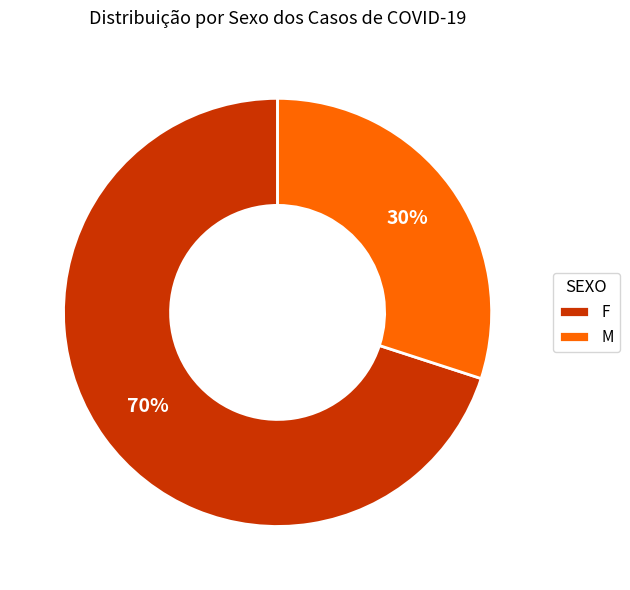

The M slice represents 61% of the pie. True or false?

False